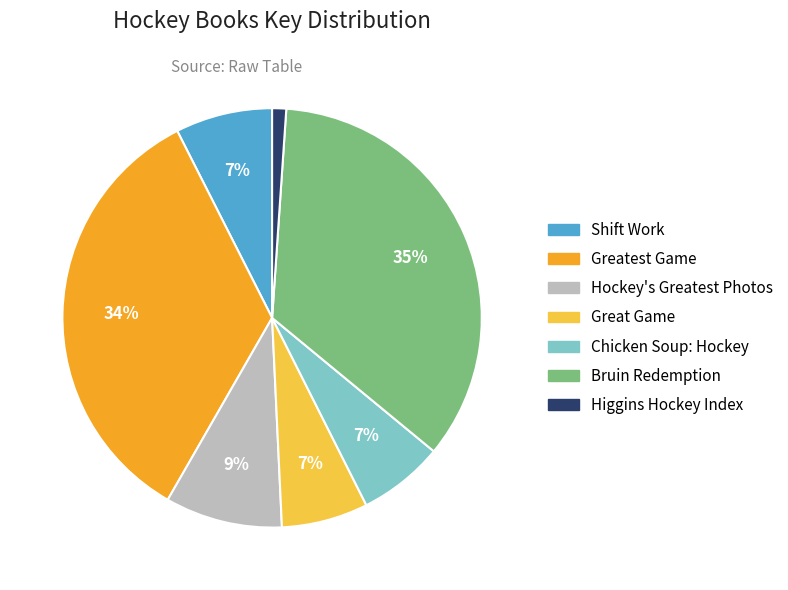

To the nearest percent, what is the difference between the largest and smallest slice percentages?

34%